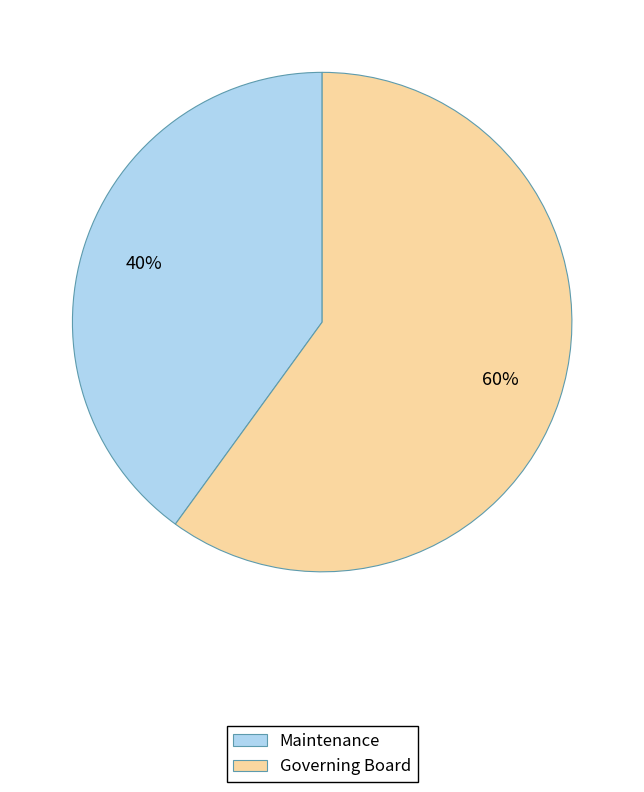

To the nearest percent, what portion does Maintenance represent?

40%